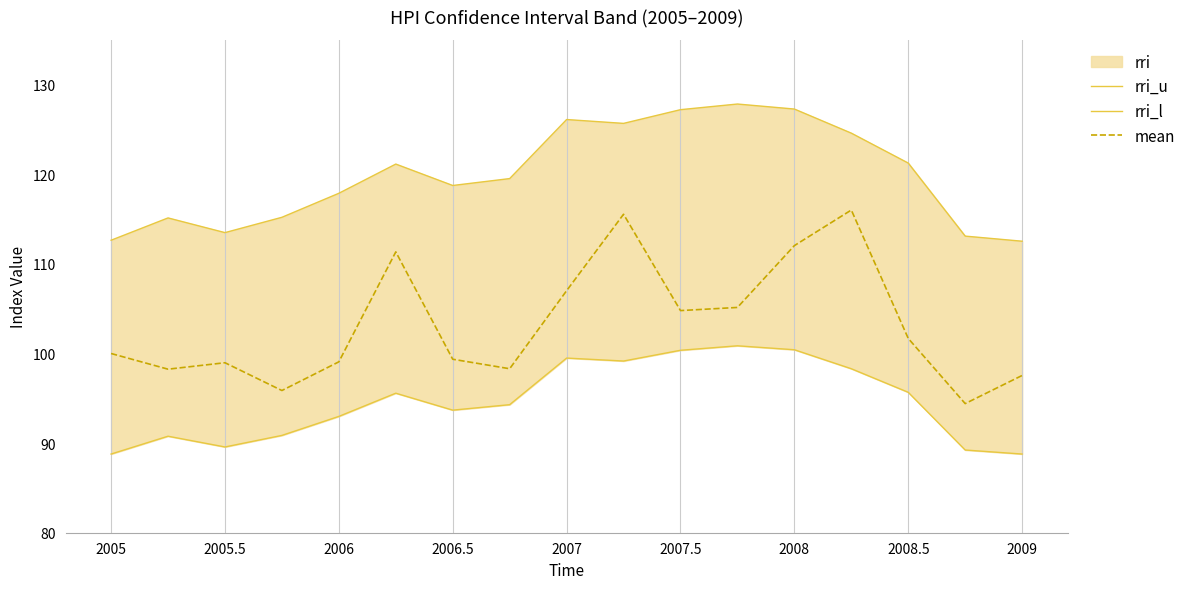

True or false: rri_u and rri_l cross at least once.

False